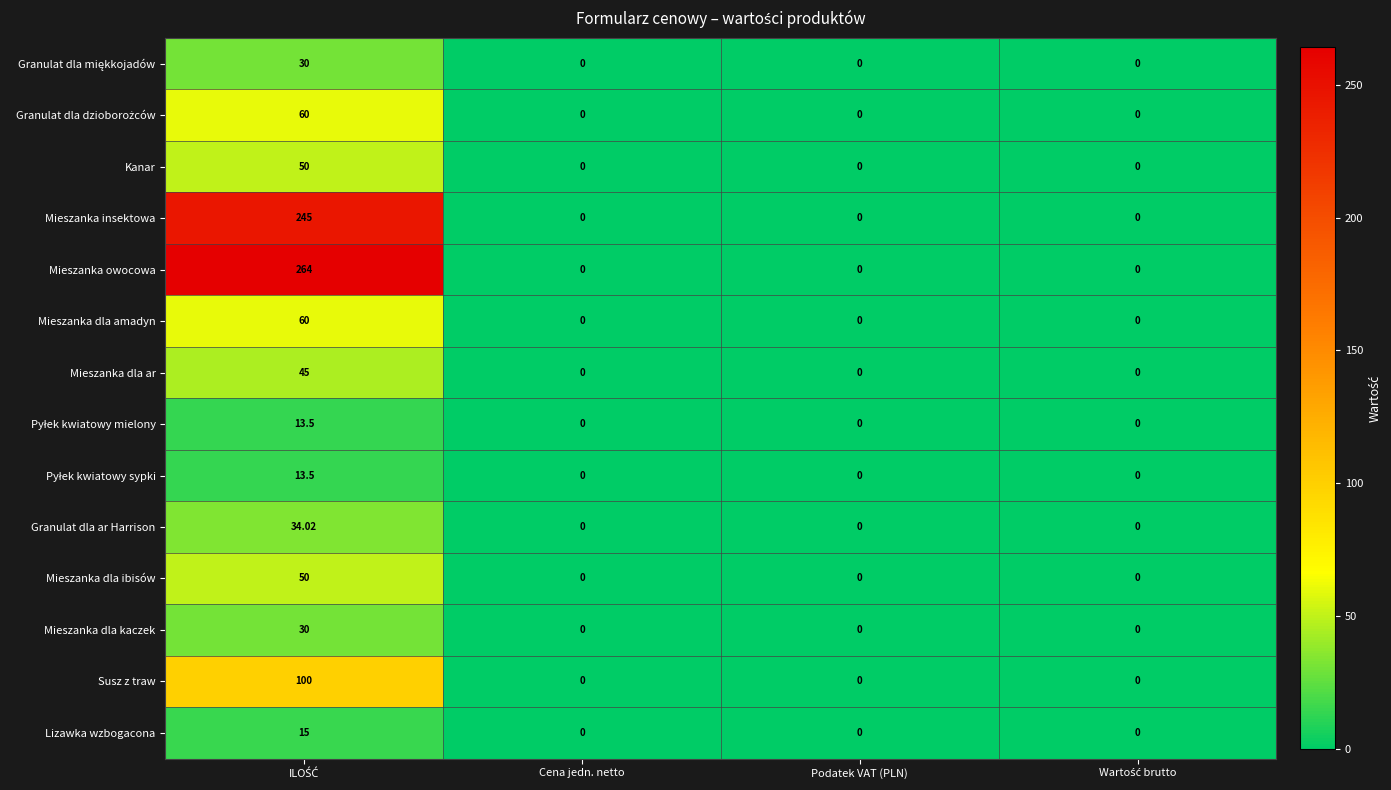

Which series has the widest spread of values?

Mieszanka owocowa